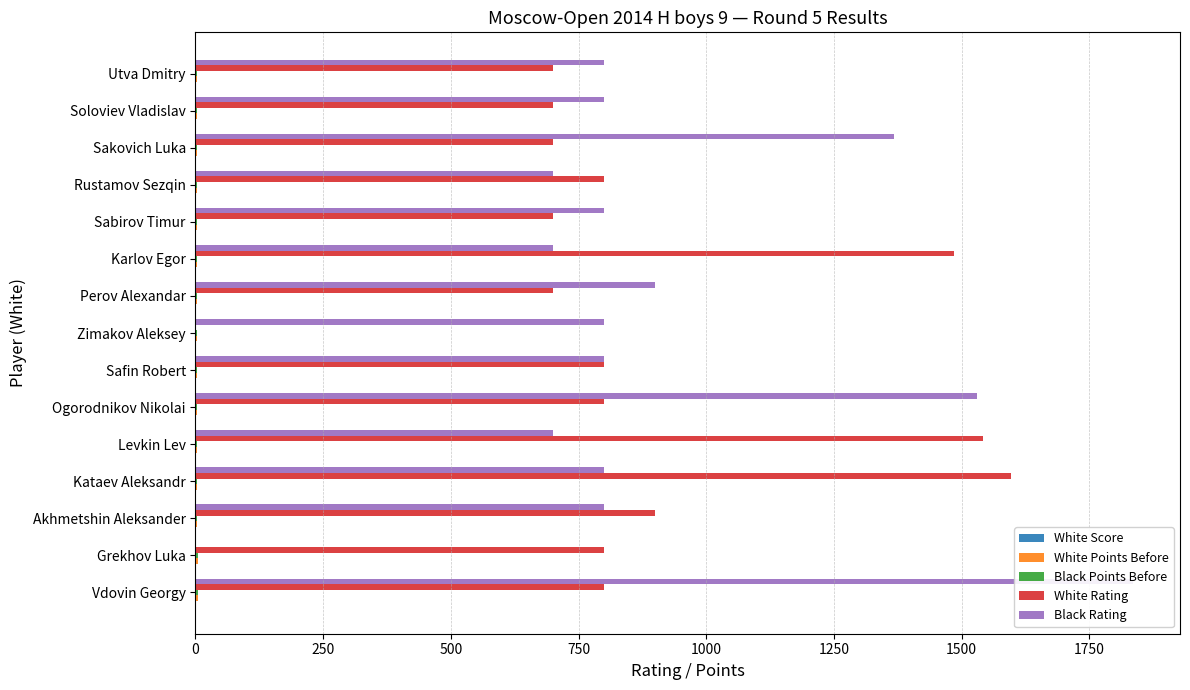

How many categories are shown in the chart?

15